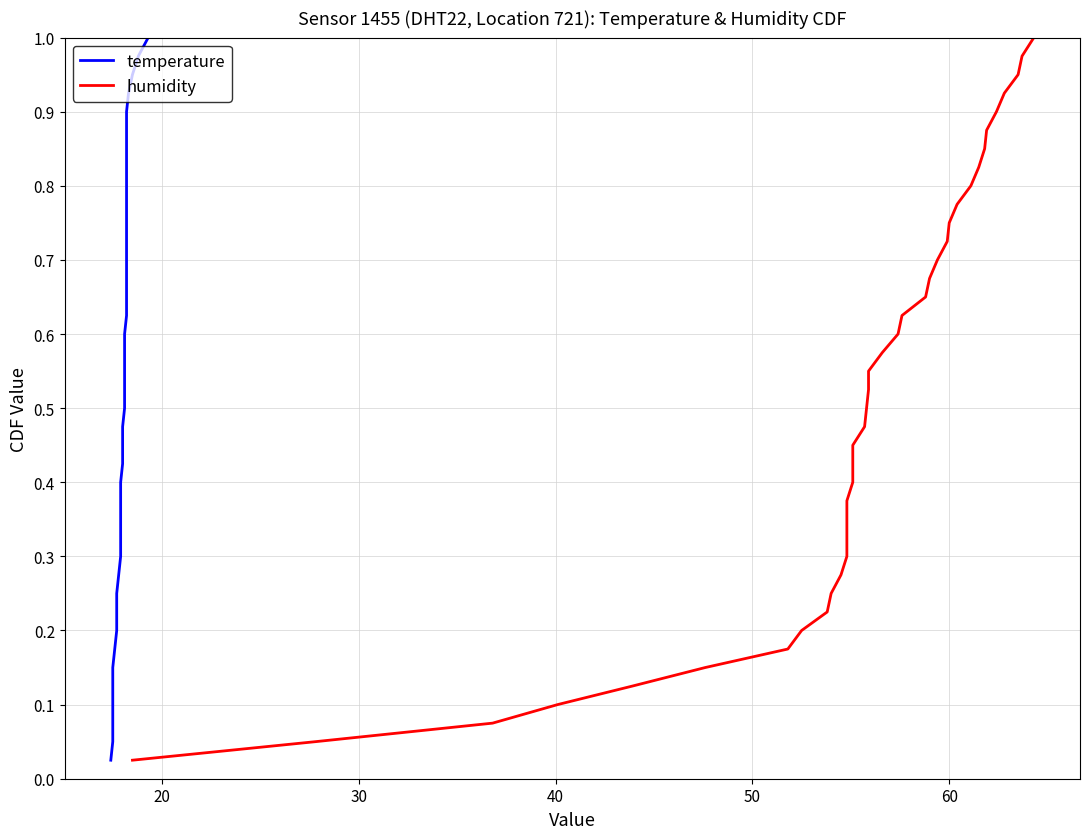

Is it true that temperature equals 0.9 at 22?

False